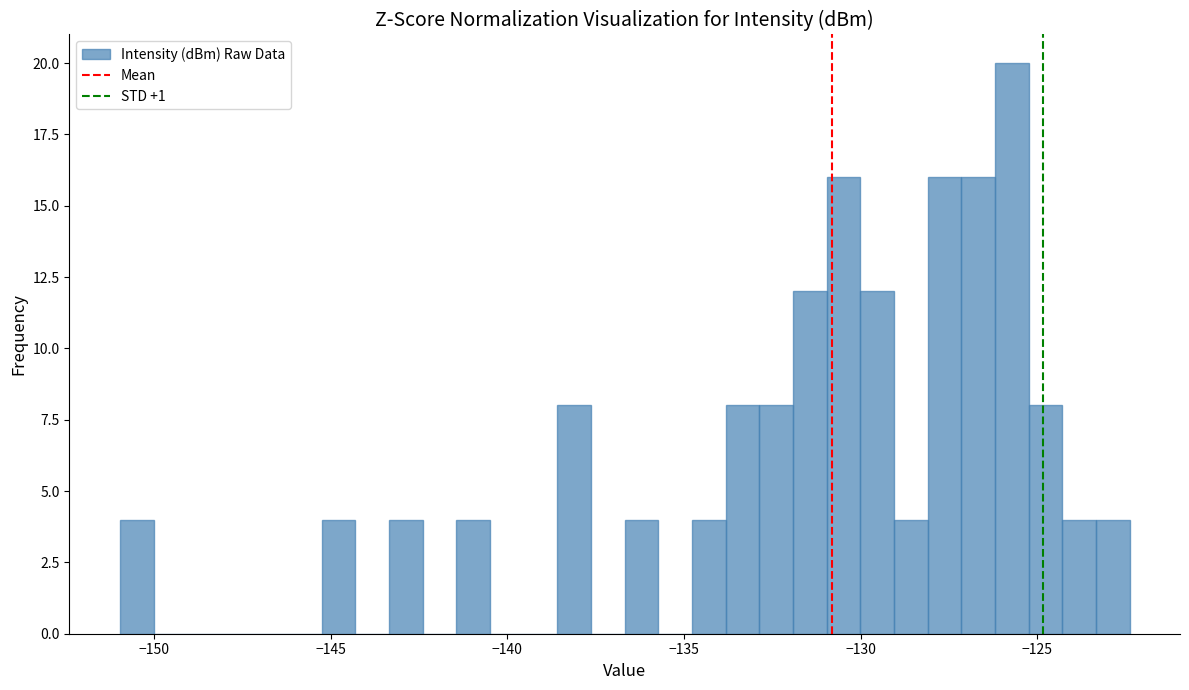

Around what value on the x-axis is the tallest bar? Give the approximate position of its centre, as read against the axis.

-125.5